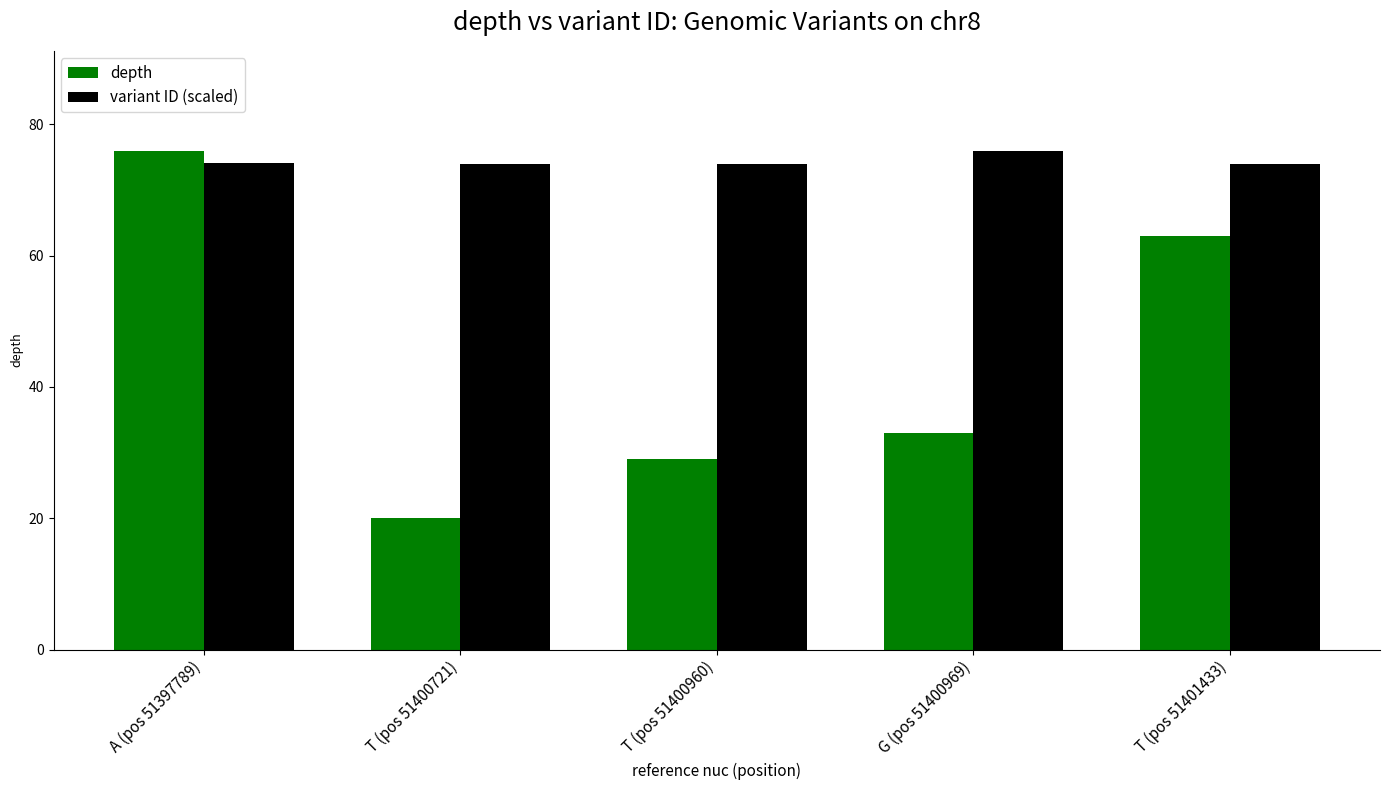

Which series has the largest range (max minus min)?

depth